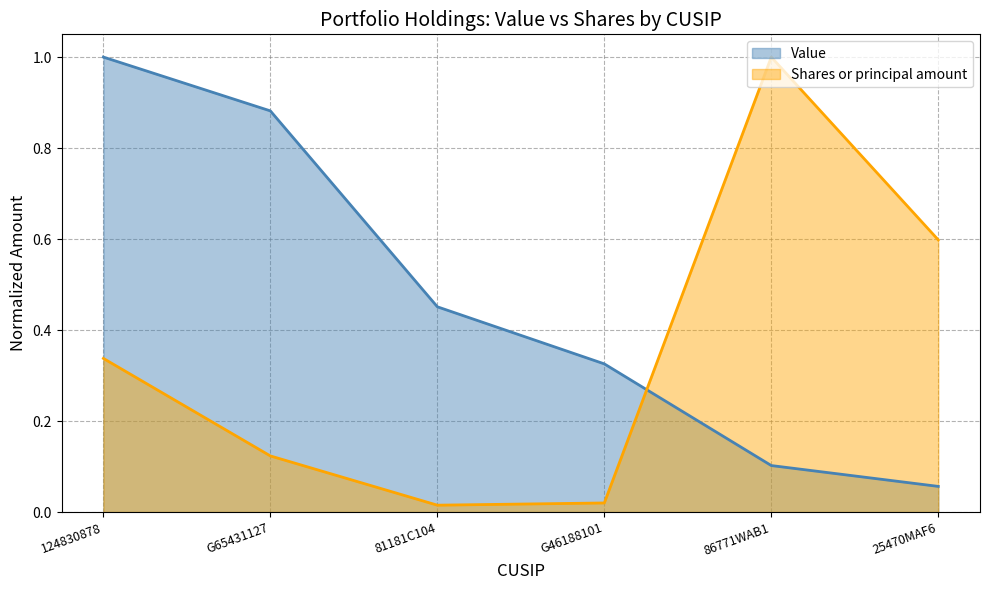

What is the average value of the Value series?

0.5